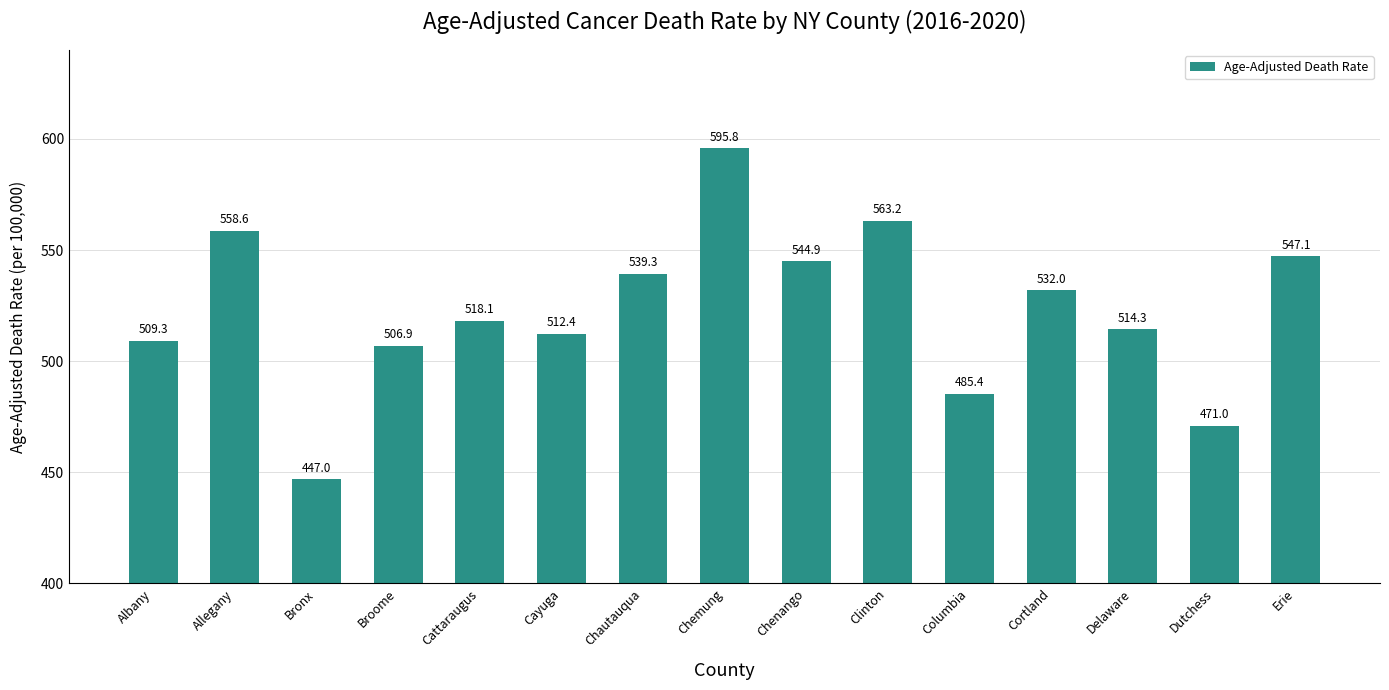

True or false: the data shows 125.6 at Chautauqua.

False